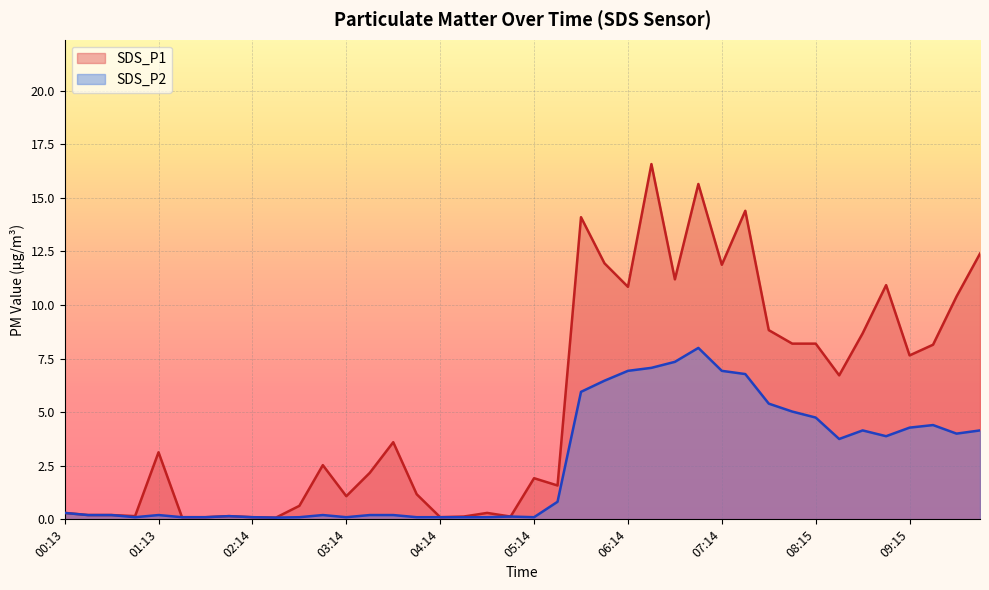

The SDS_P1 series shows 0.2 at 00:28. True or false?

True